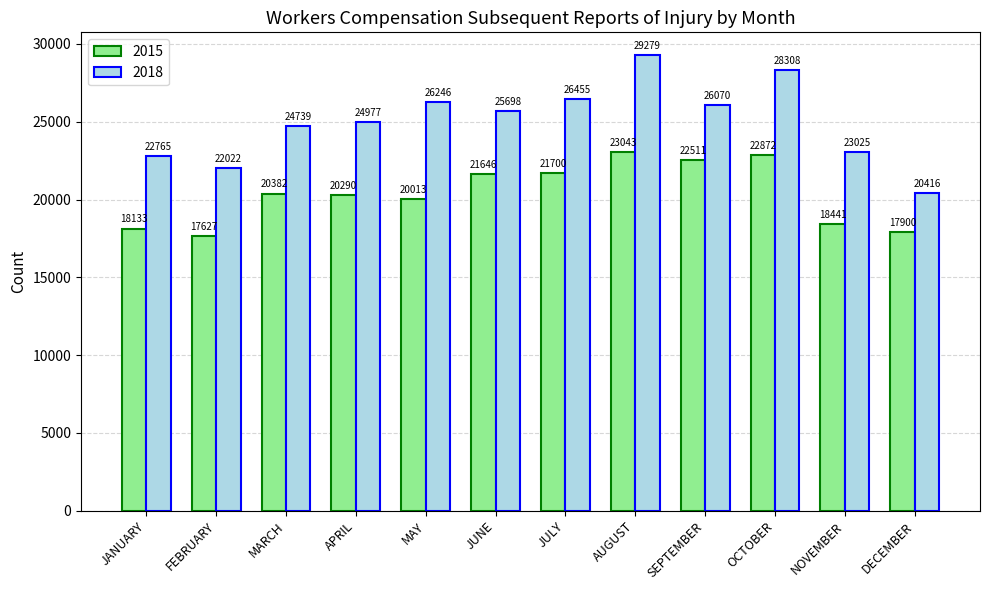

What is the difference between the maximum and minimum values in the 2015 series?

5416